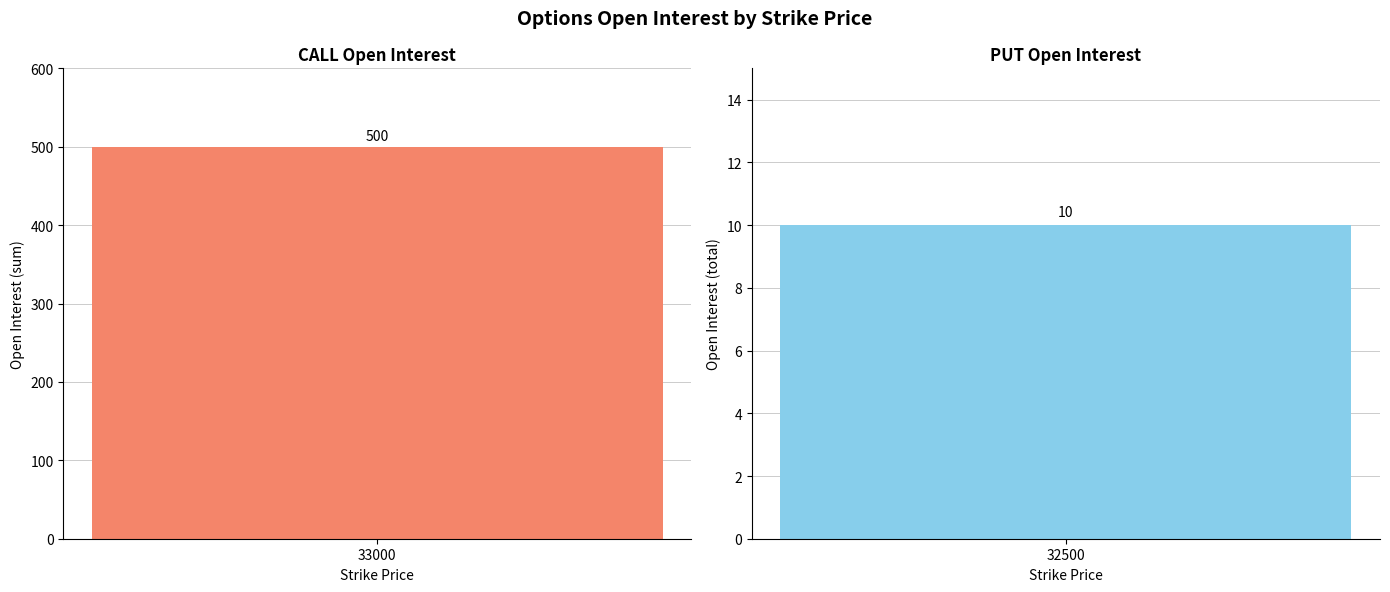

Which series has the largest range (max minus min)?

CALL sum